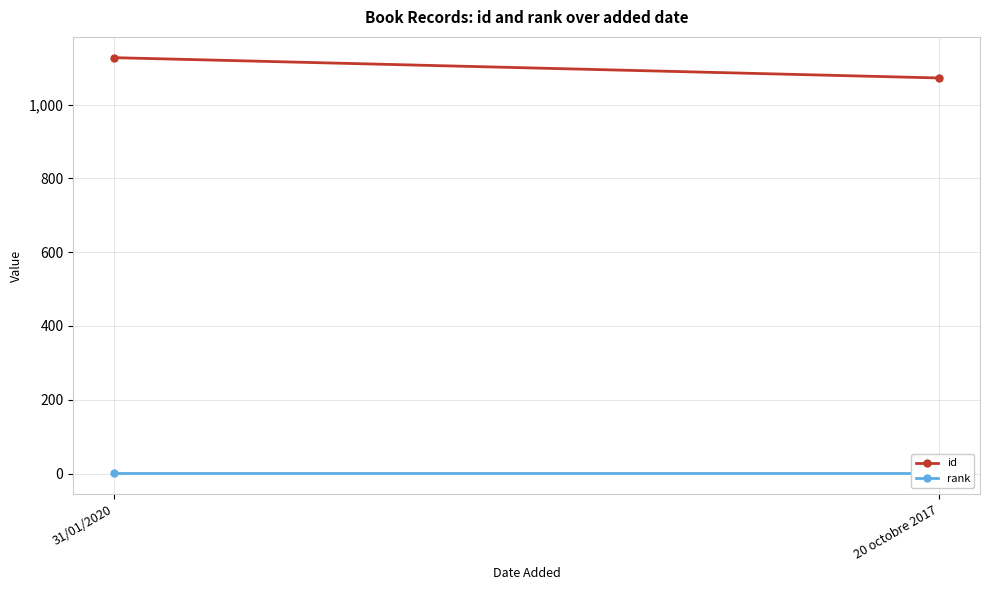

What is the maximum value for rank?

1